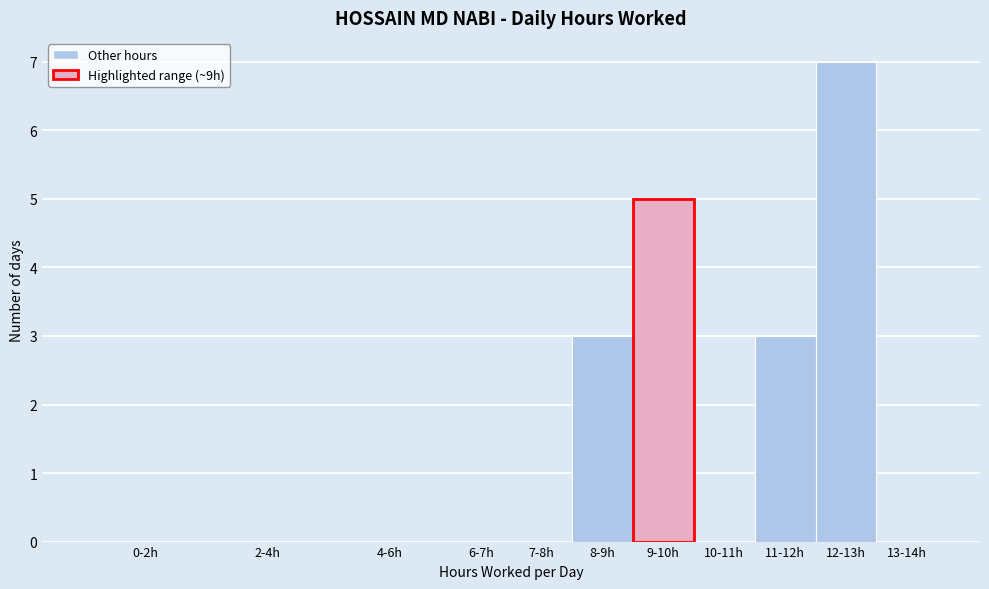

Reading left to right, what are all the values shown in this chart?

0-2h=0	2-4h=0	4-6h=0	6-7h=0	7-8h=0	8-9h=3	9-10h=5	10-11h=0	11-12h=3	12-13h=7	13-14h=0